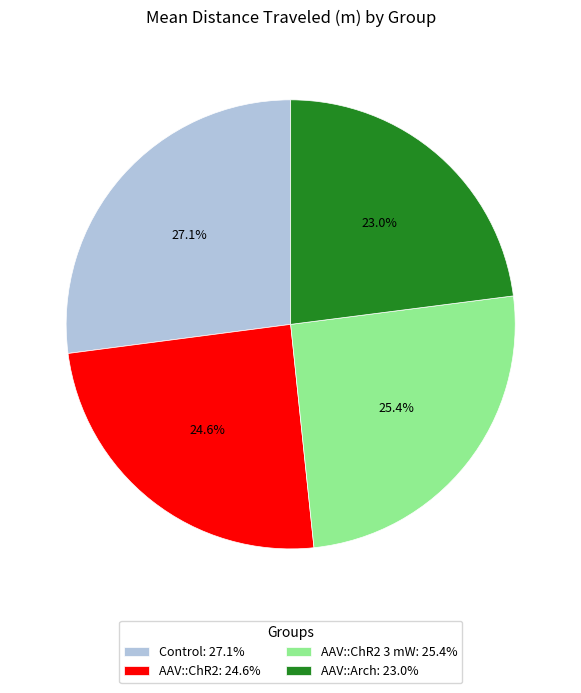

Do AAV::ChR2 3 mW: 25.4% and AAV::ChR2: 24.6% together represent more than half of the pie?

No